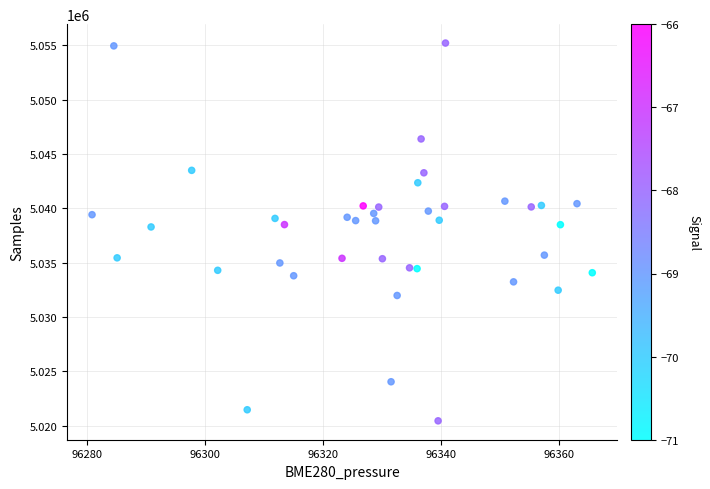

What is the range of Y values (max minus min)?

34778